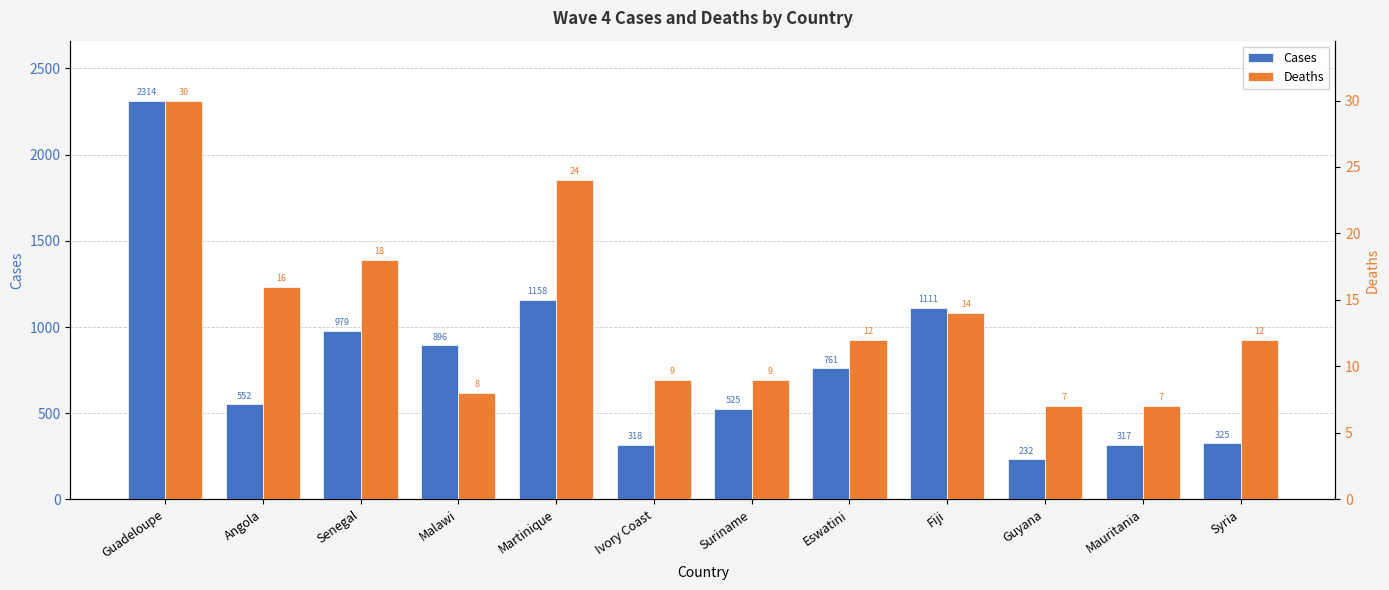

List the labels in order of Deaths value, largest first.

Guadeloupe, Martinique, Senegal, Angola, Fiji, Eswatini, Syria, Ivory Coast, Suriname, Malawi, Guyana, Mauritania